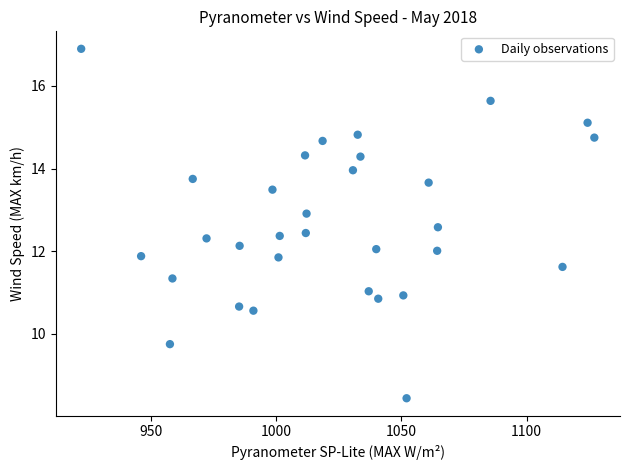

What is the range of X values (max minus min)?

204.7